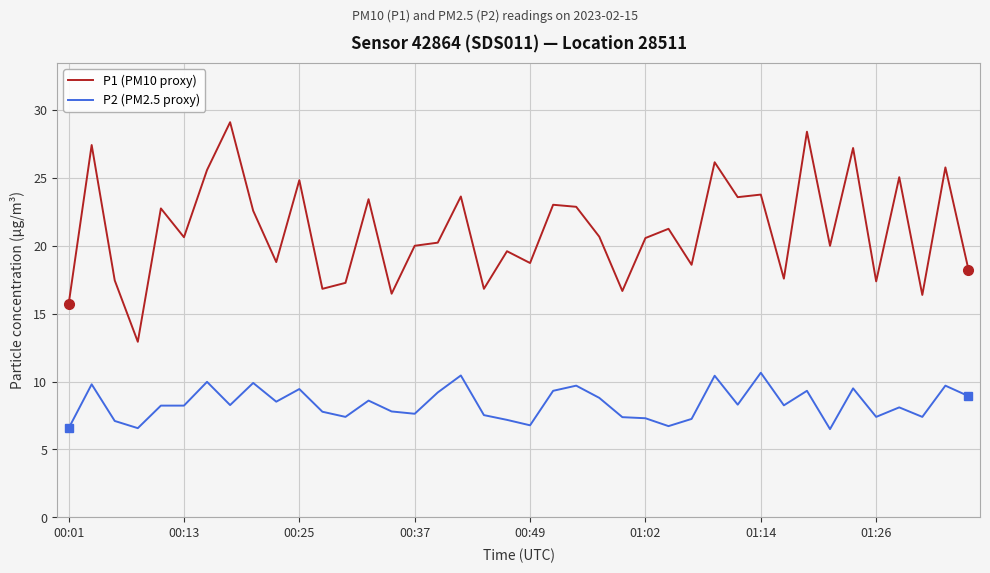

Which series has the largest total across all categories?

P1 (PM10 proxy)